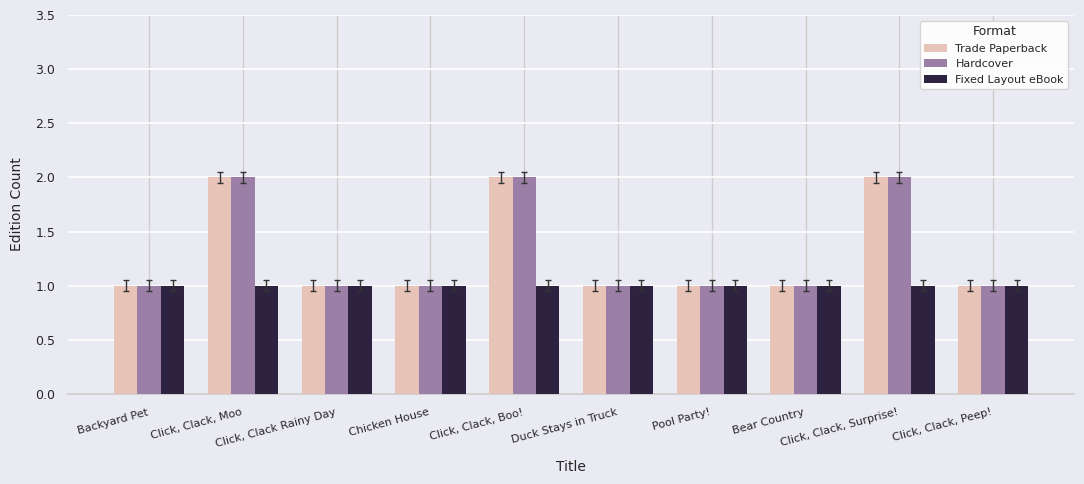

What are all the series names shown in the legend?

Trade Paperback, Hardcover, Fixed Layout eBook